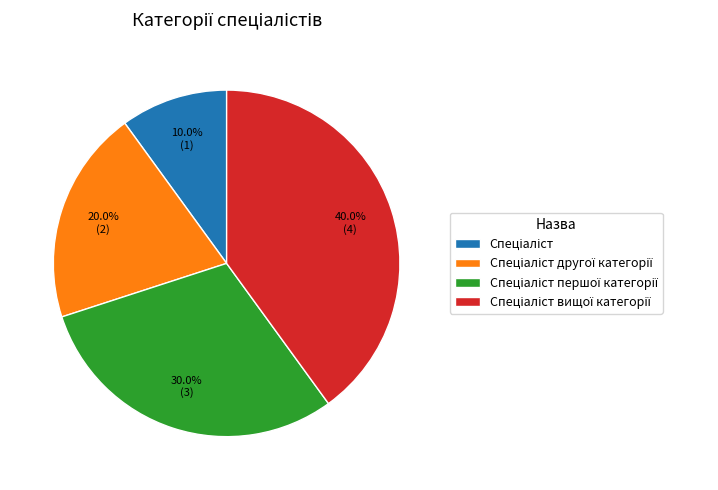

Is there a majority slice in this chart?

No